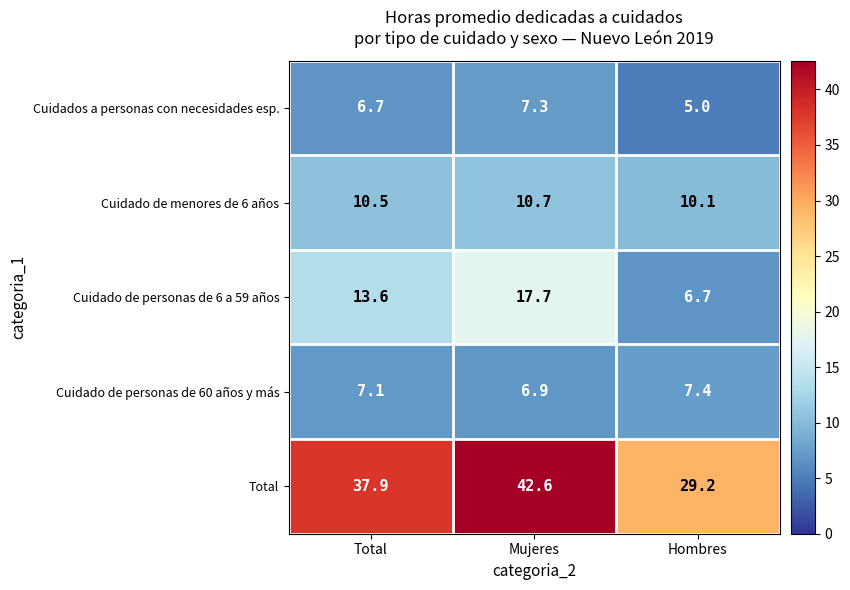

Count the number of categories in the chart.

3